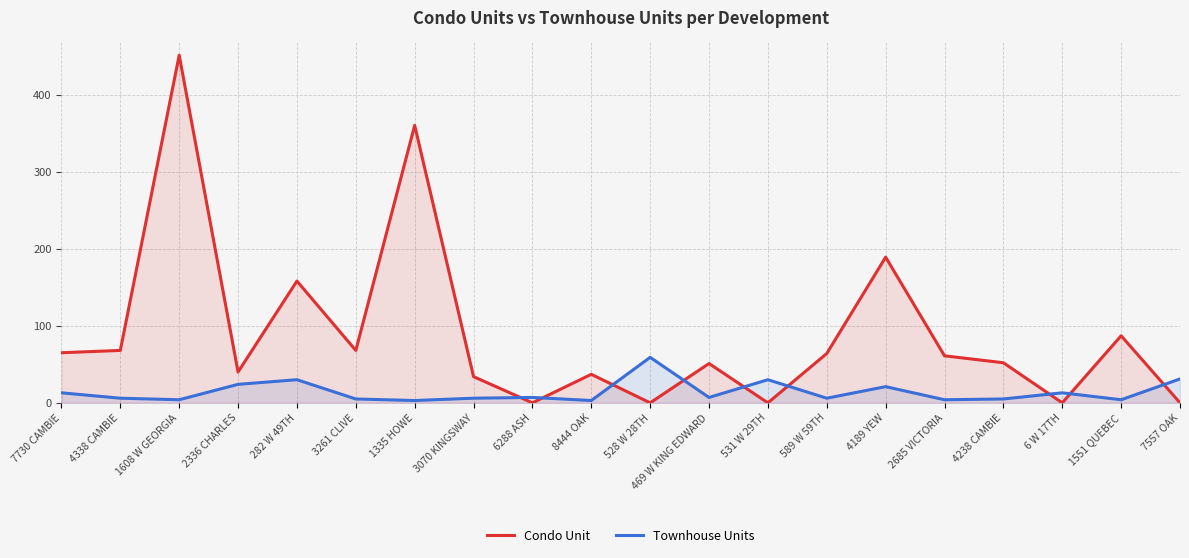

At which label does Condo Unit first exceed 61?

7730 CAMBIE